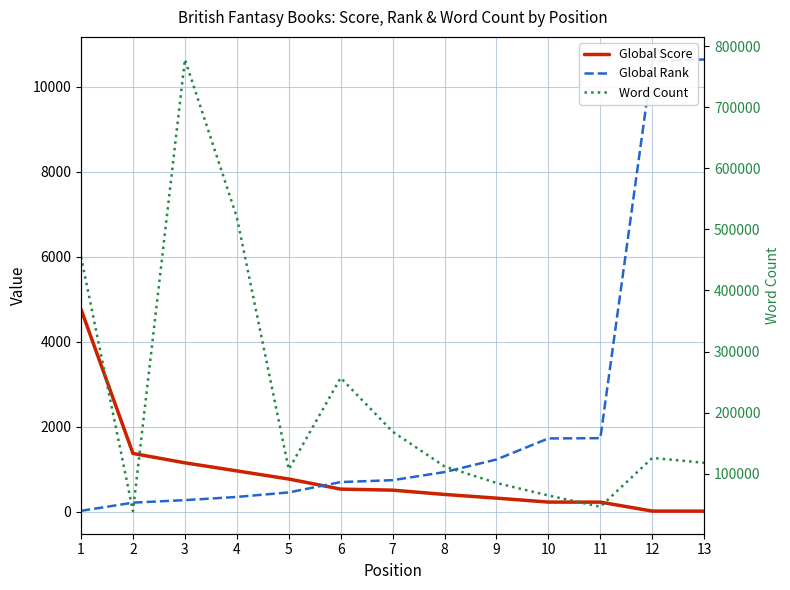

How many categories are shown in the chart?

13